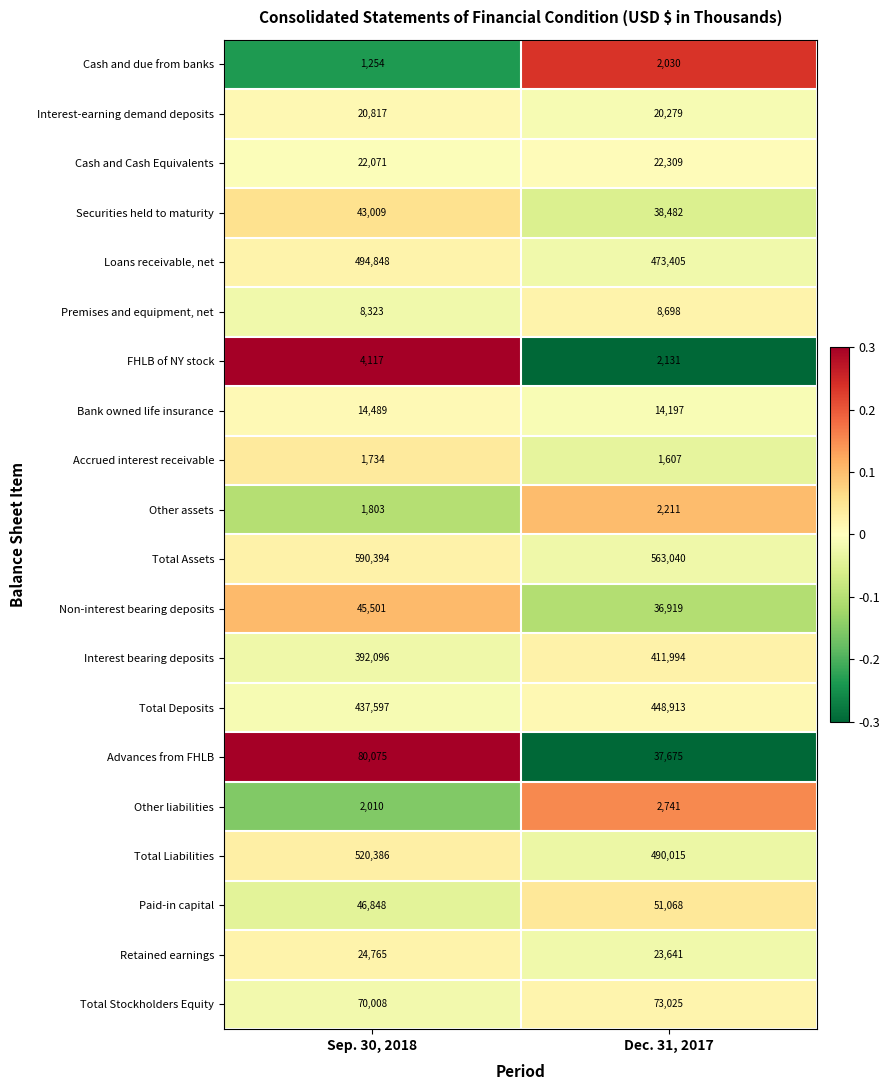

How many categories are shown in the chart?

2